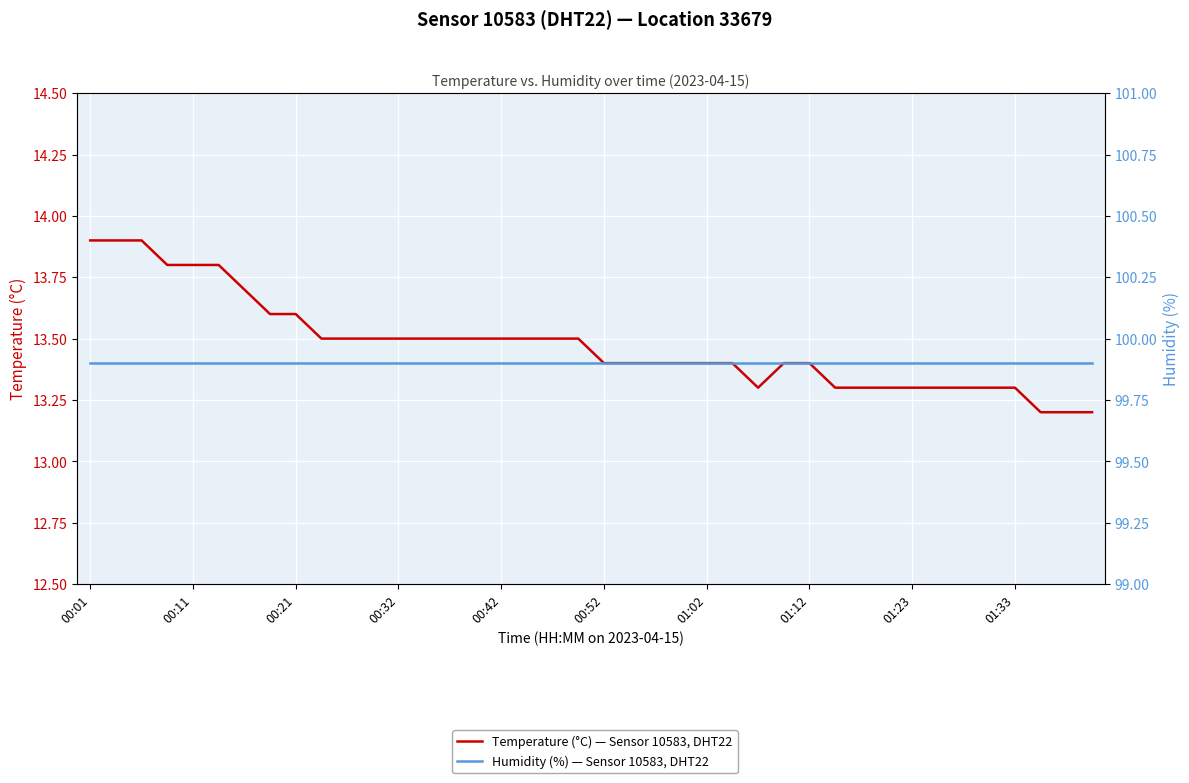

At which category is the sum across all series the highest?

00:01